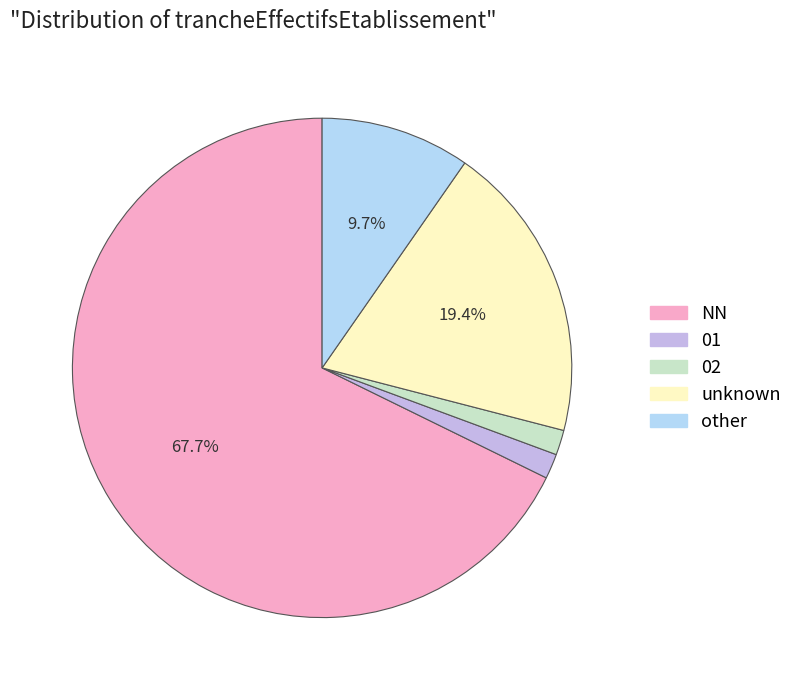

Is there a majority slice in this chart?

Yes